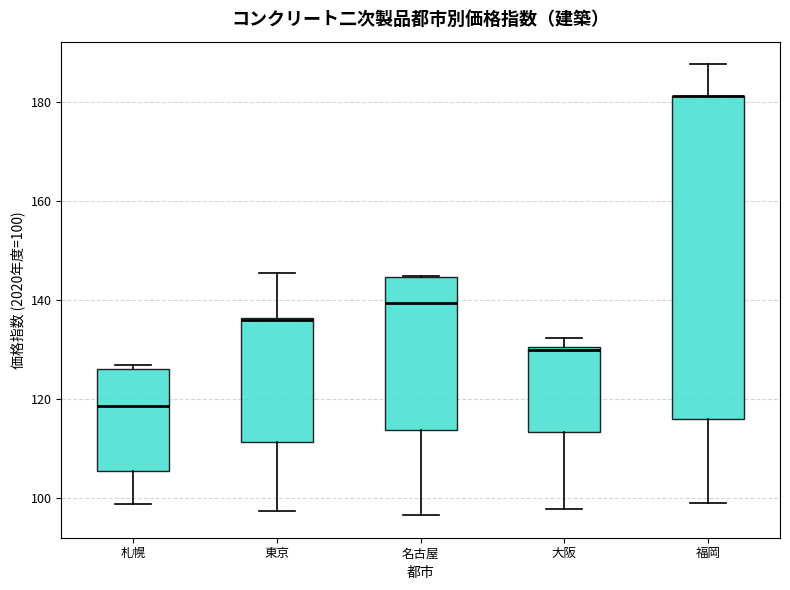

Comparing the boxes themselves (not the whiskers), which one is the tallest?

福岡